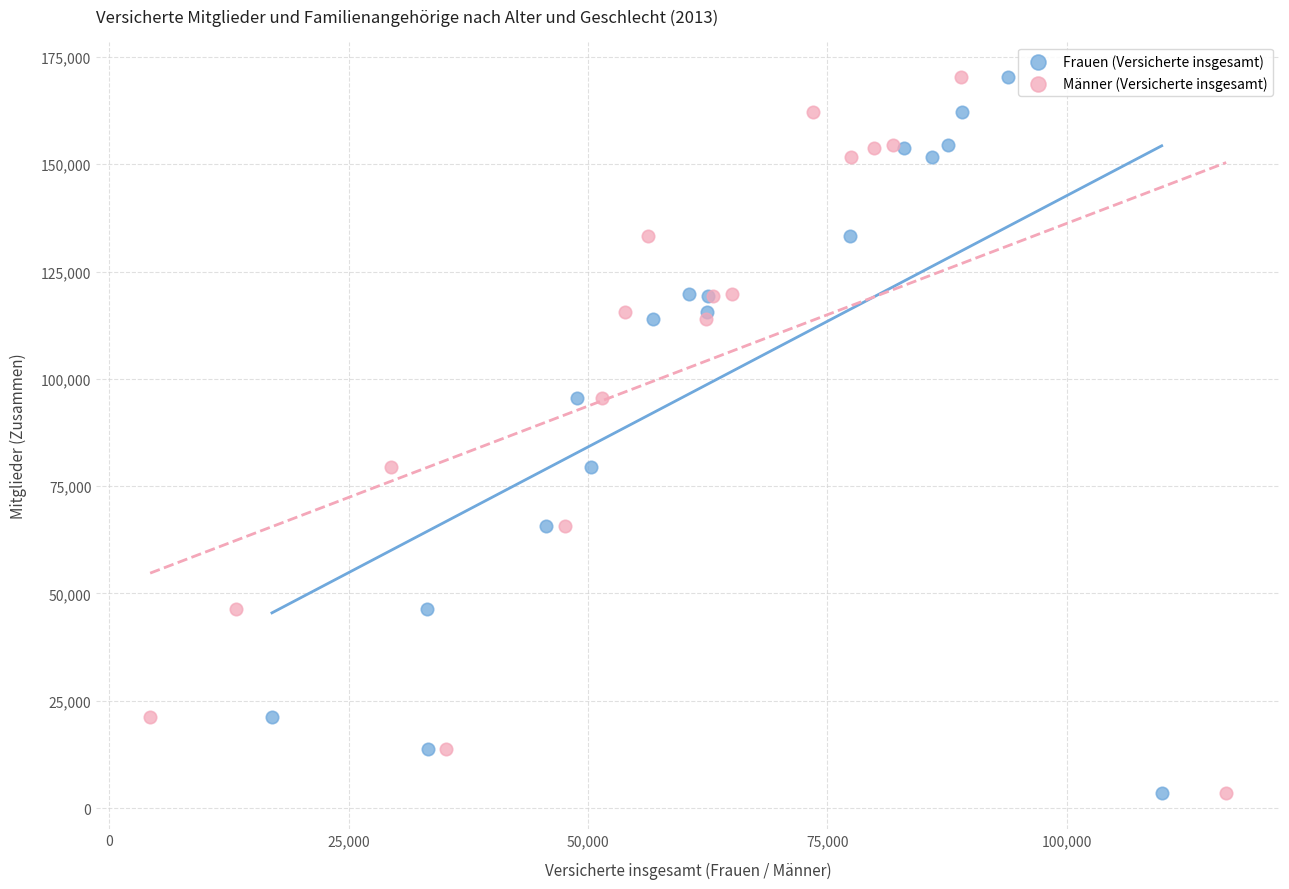

What are all the series names shown in the legend?

Frauen (Versicherte insgesamt), Männer (Versicherte insgesamt)